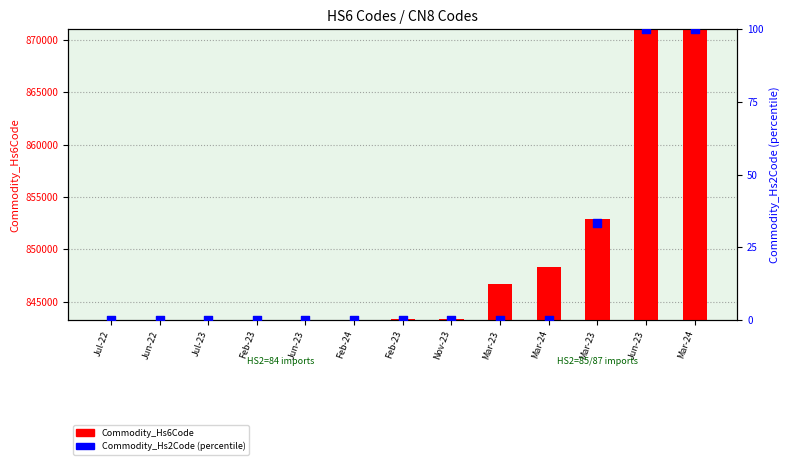

Which series reaches the maximum Y coordinate?

Commodity_Hs6Code